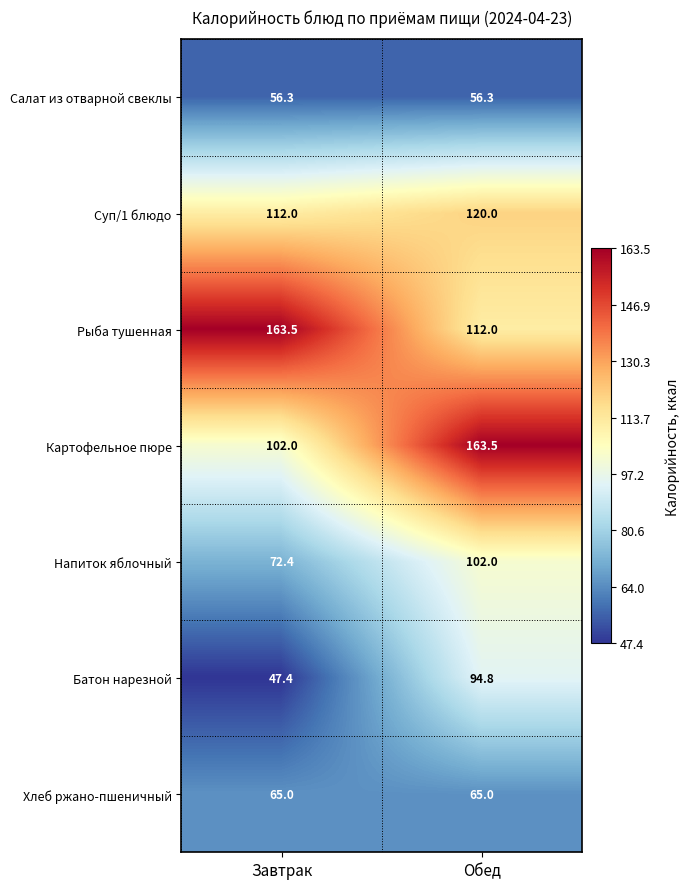

What is the difference between the highest and lowest values at Обед?

107.2